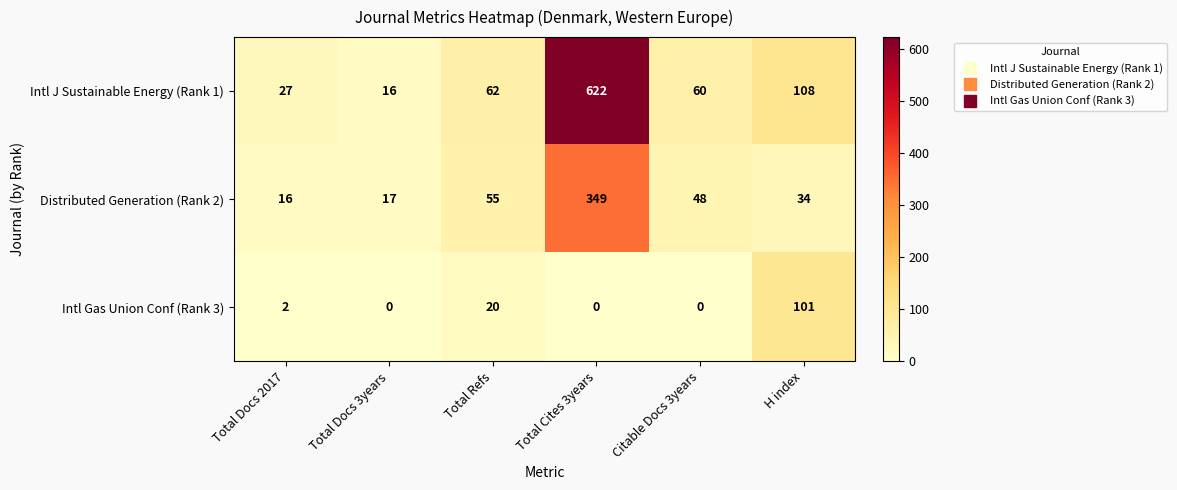

At H index, list the series in order from largest to smallest.

Intl J Sustainable Energy (Rank 1), Intl Gas Union Conf (Rank 3), Distributed Generation (Rank 2)